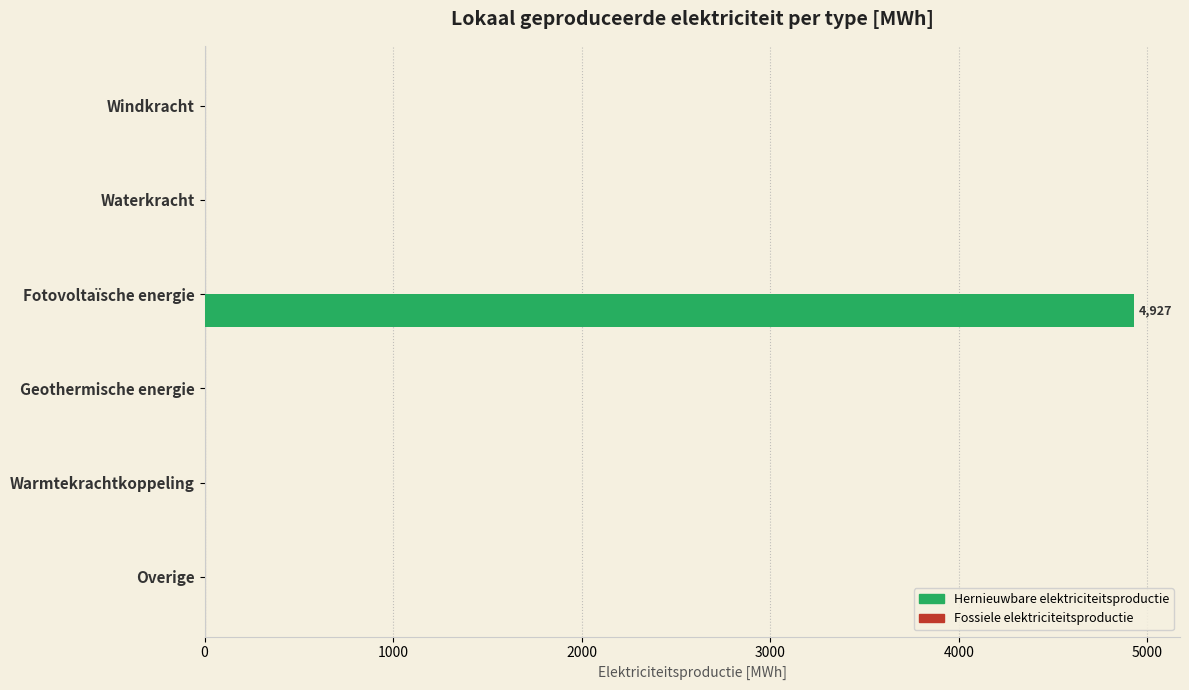

Reading top to bottom, what are all the values shown in this chart?

Windkracht=0.0	Waterkracht=0.0	Fotovoltaïsche energie=4927.0	Geothermische energie=0.0	Warmtekrachtkoppeling=0.0	Overige=0.0